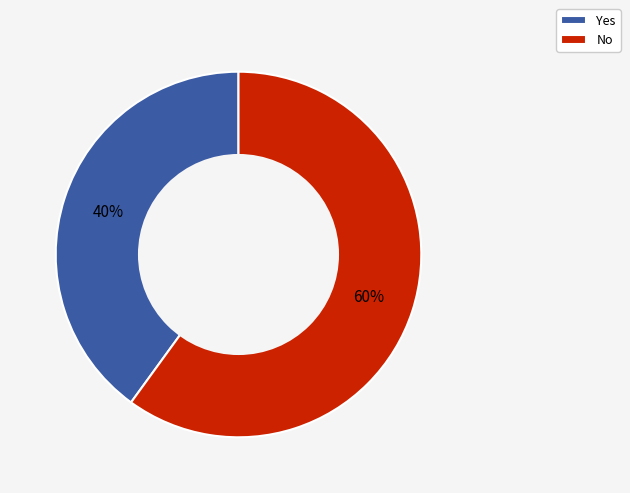

Combined, do No and Yes account for over 50%?

Yes